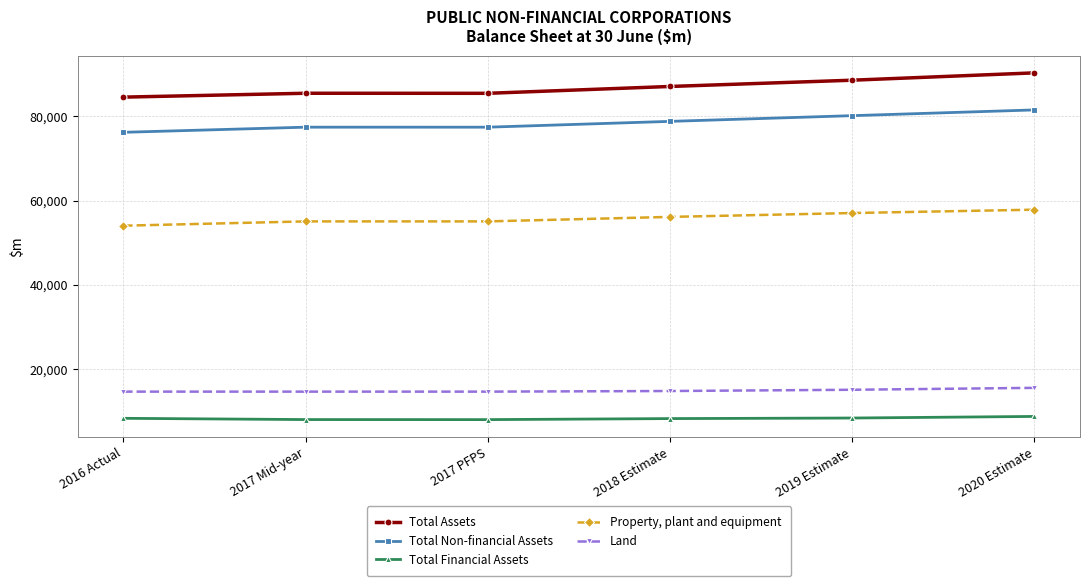

The value of Property, plant and equipment at 2017 Mid-year is 24223. True or false?

False